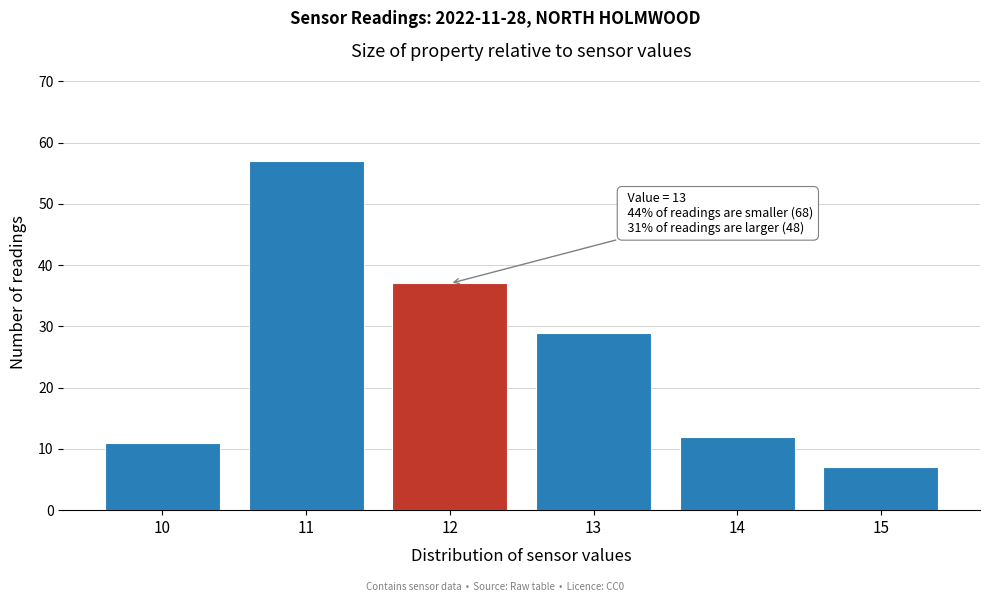

Reading left to right, what are all the values shown in this chart?

10=11	11=57	12=37	13=29	14=12	15=7